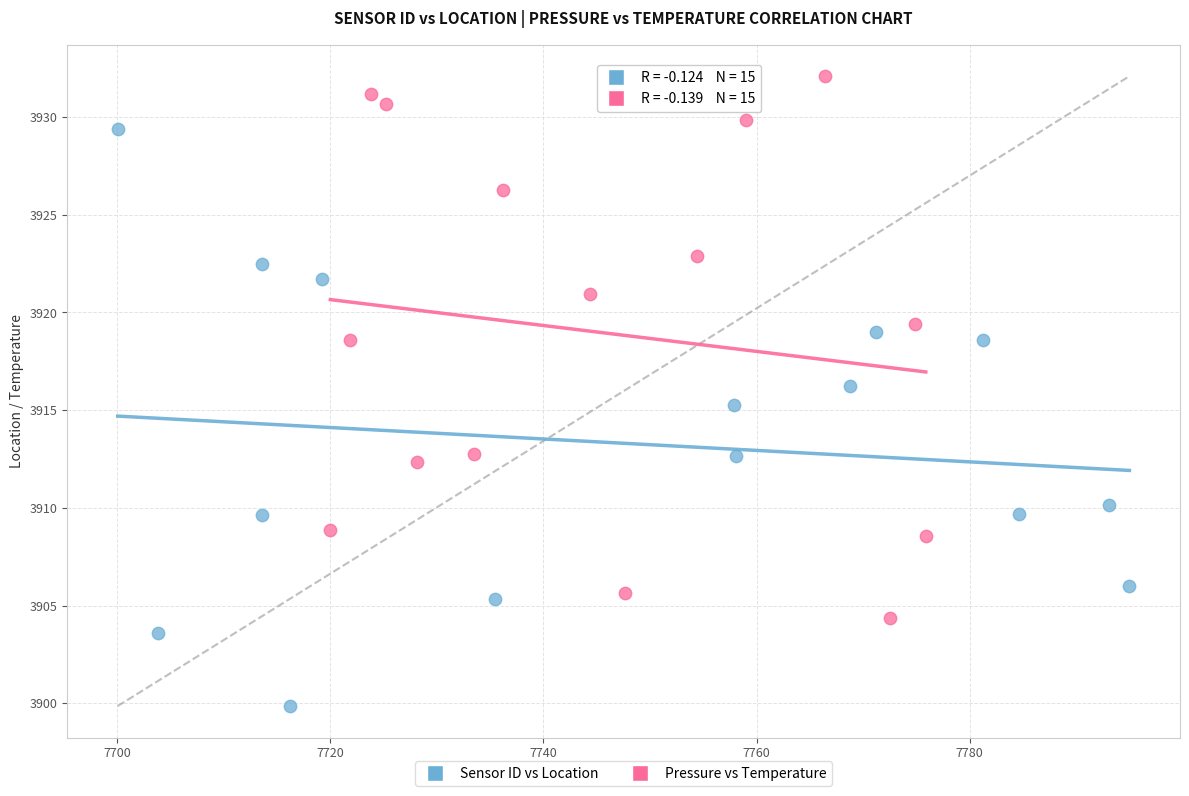

Which series contains the lowest Y value?

Sensor ID vs Location